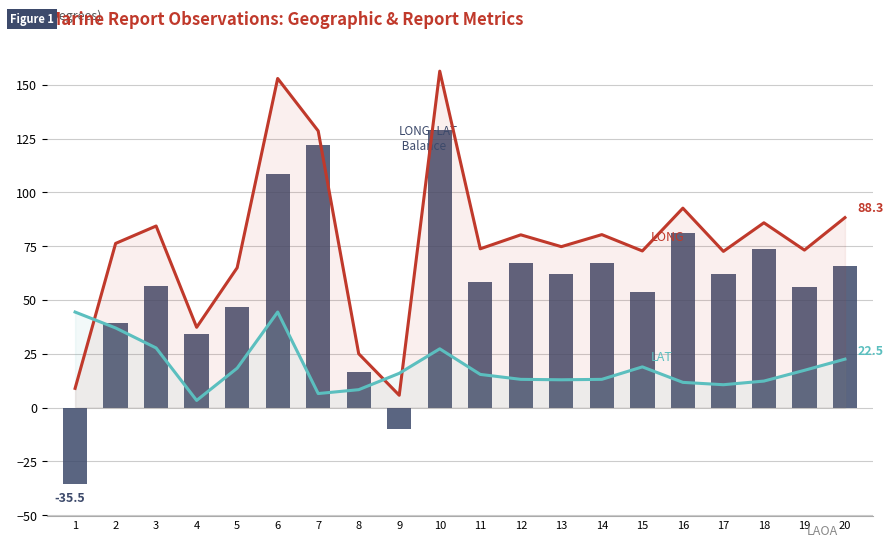

What is the sum of all LONG minus LAT (Balance) values?

1154.5